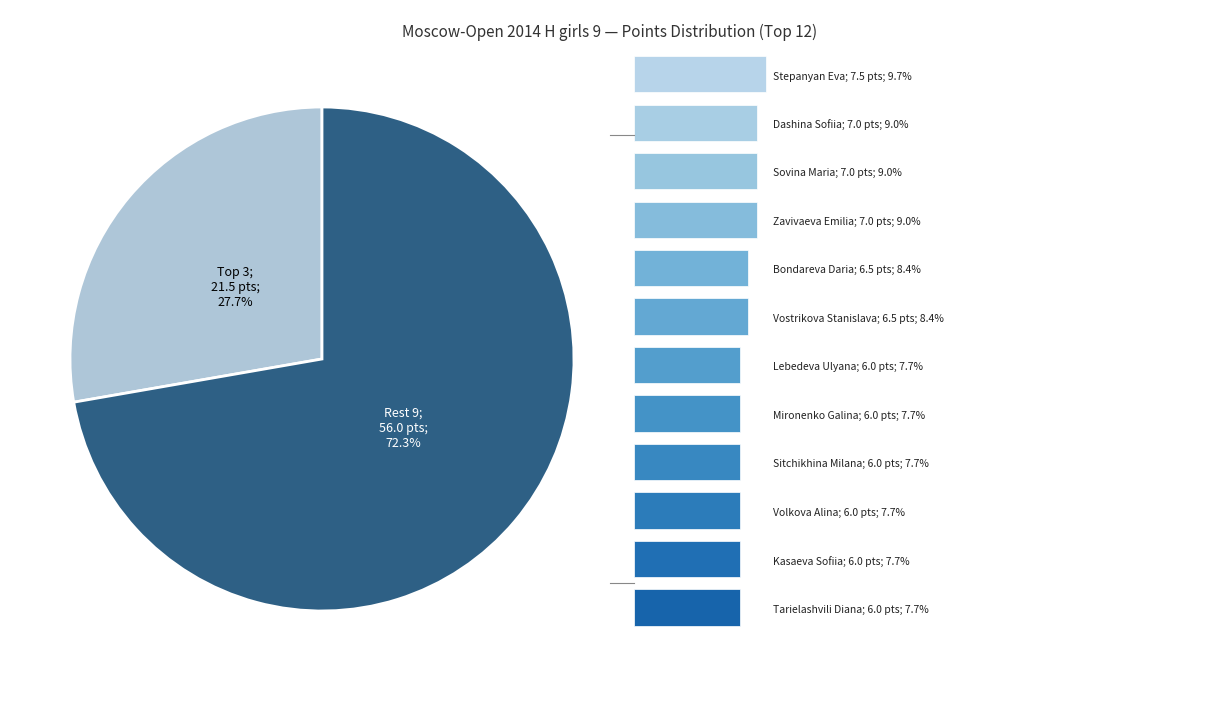

Count the number of slices in the pie.

2